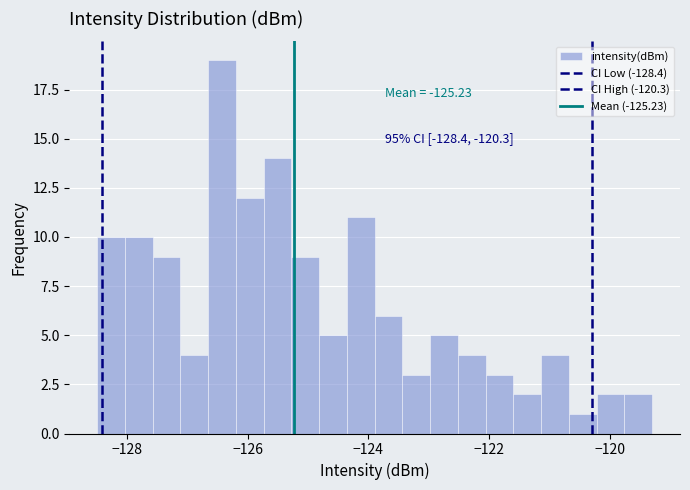

Around what value on the x-axis is the tallest bar? Give the approximate position of its centre, as read against the axis.

-126.4